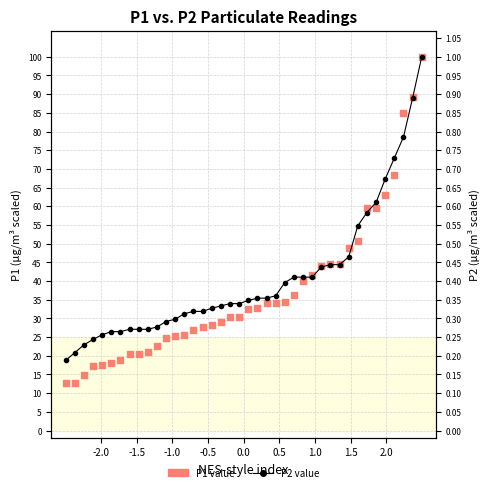

What are all the series names shown in the legend?

P1 value, P2 value